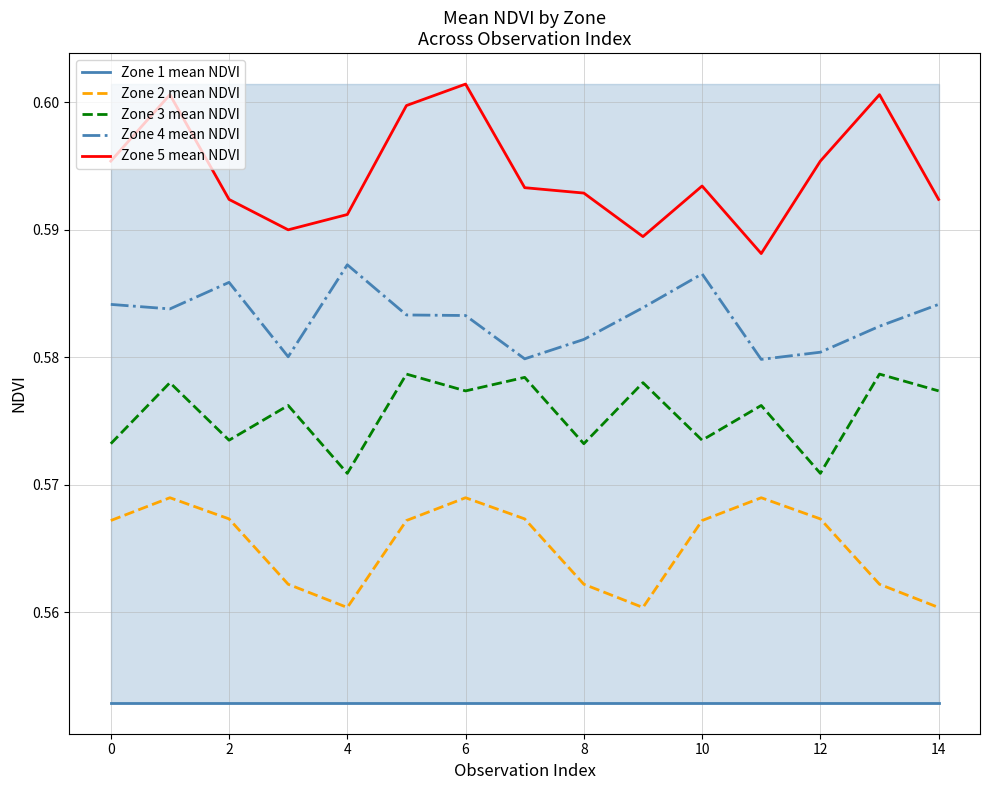

Which series has the largest total across all categories?

Zone 5 mean NDVI